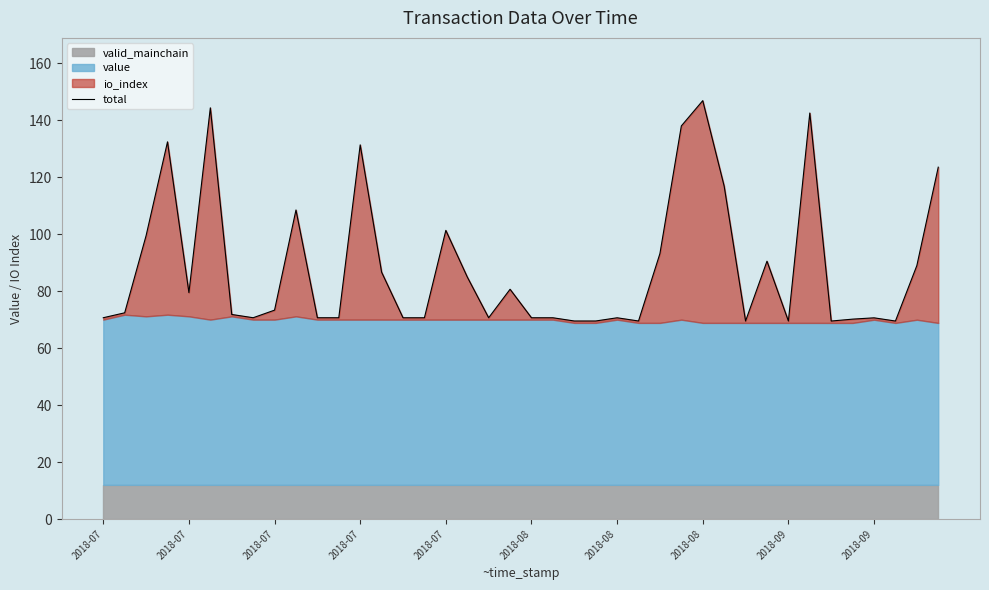

What is the difference between the values at 13 and 14?

16.0